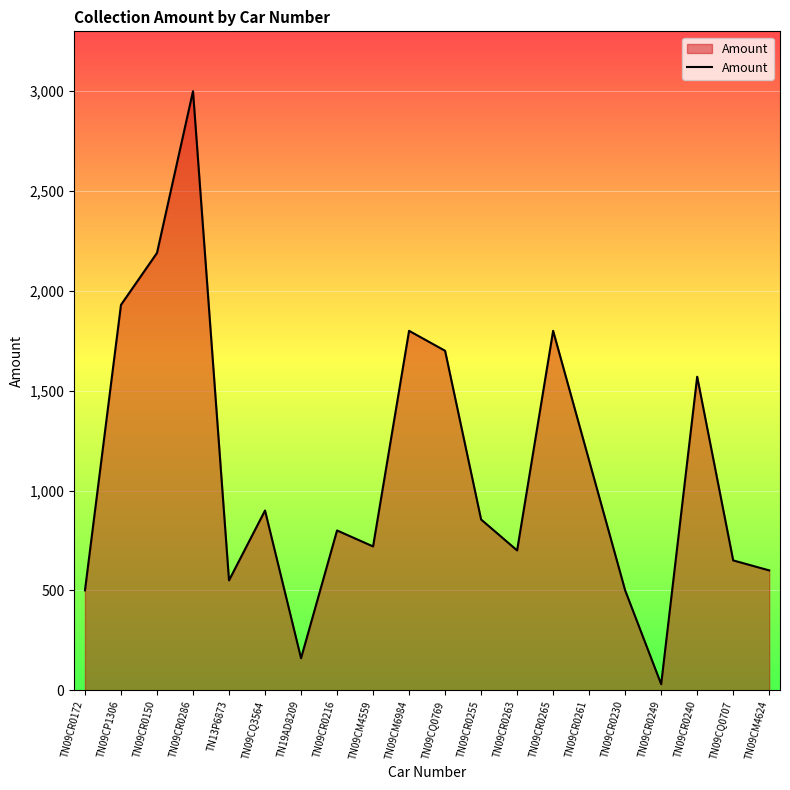

How many lines are shown in the chart?

1